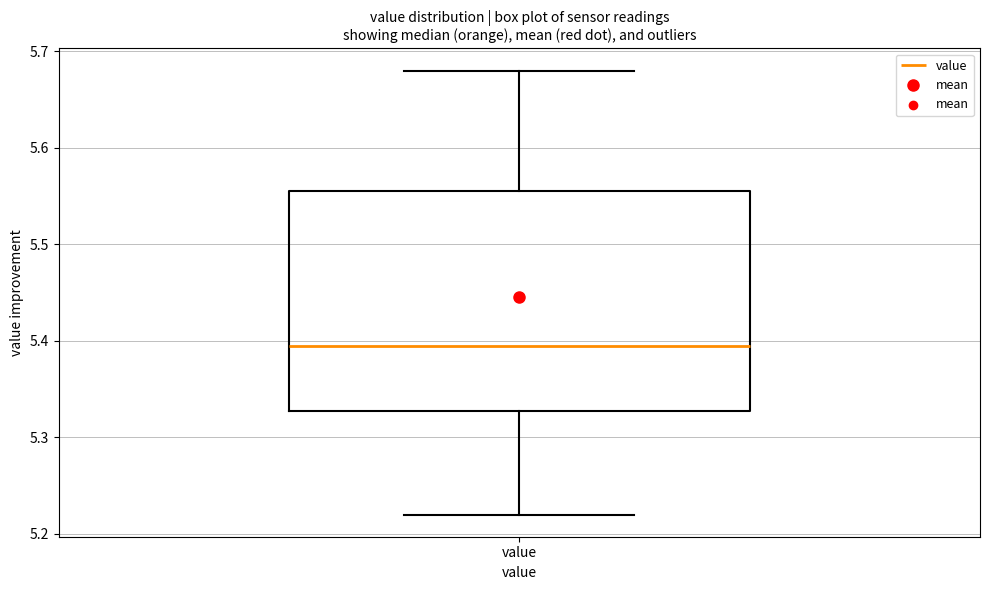

Where is the upper edge of the box for value on the y-axis? The values are not printed on the chart, so give them approximately, as read against the axis.

5.56